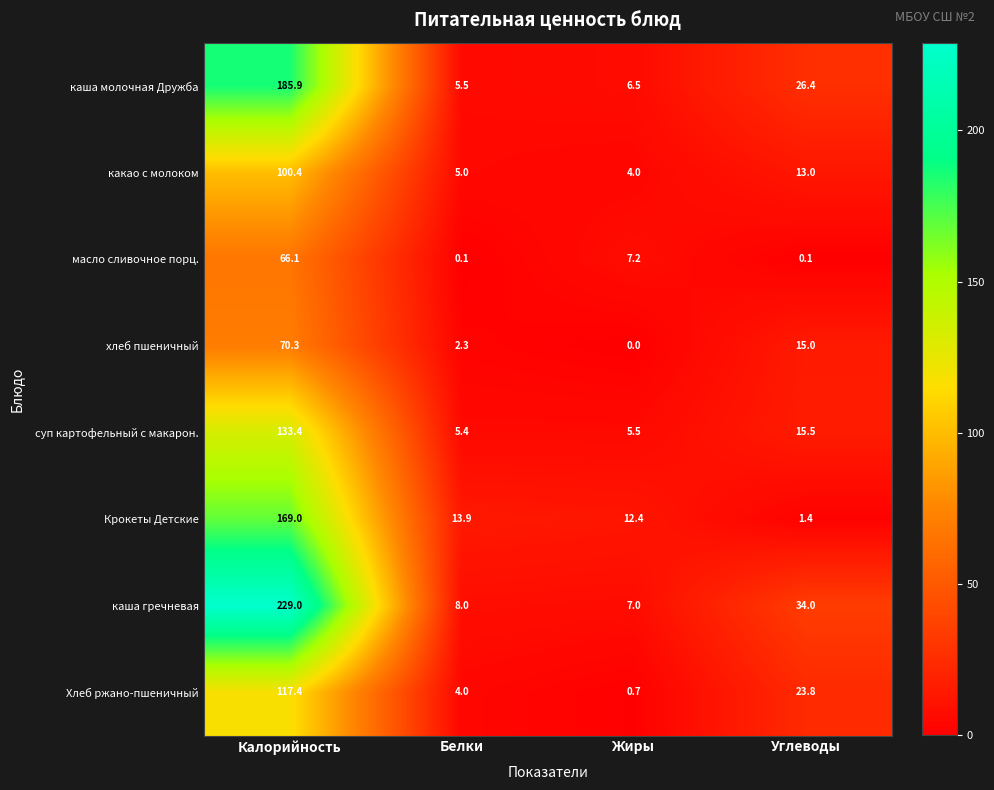

Read the Крокеты Детские value at Углеводы.

1.4